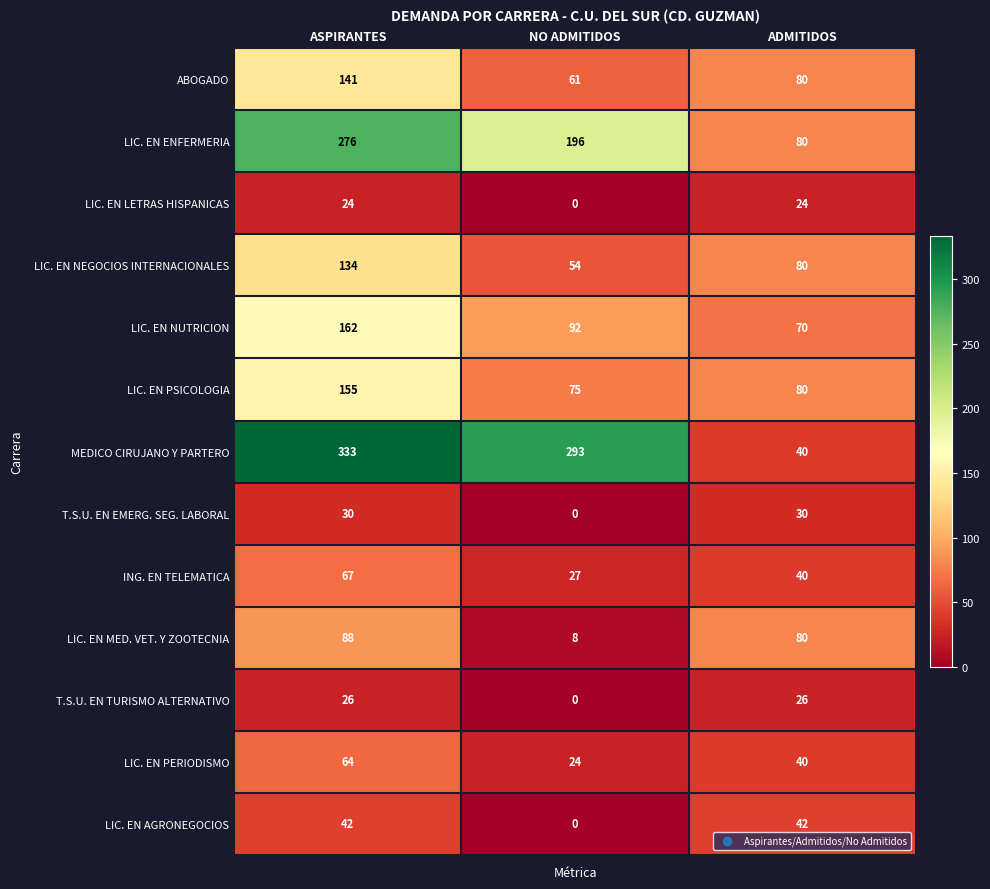

Rank the series by their maximum value, from lowest to highest.

LIC. EN LETRAS HISPANICAS, T.S.U. EN TURISMO ALTERNATIVO, T.S.U. EN EMERG. SEG. LABORAL, LIC. EN AGRONEGOCIOS, LIC. EN PERIODISMO, ING. EN TELEMATICA, LIC. EN MED. VET. Y ZOOTECNIA, LIC. EN NEGOCIOS INTERNACIONALES, ABOGADO, LIC. EN PSICOLOGIA, LIC. EN NUTRICION, LIC. EN ENFERMERIA, MEDICO CIRUJANO Y PARTERO